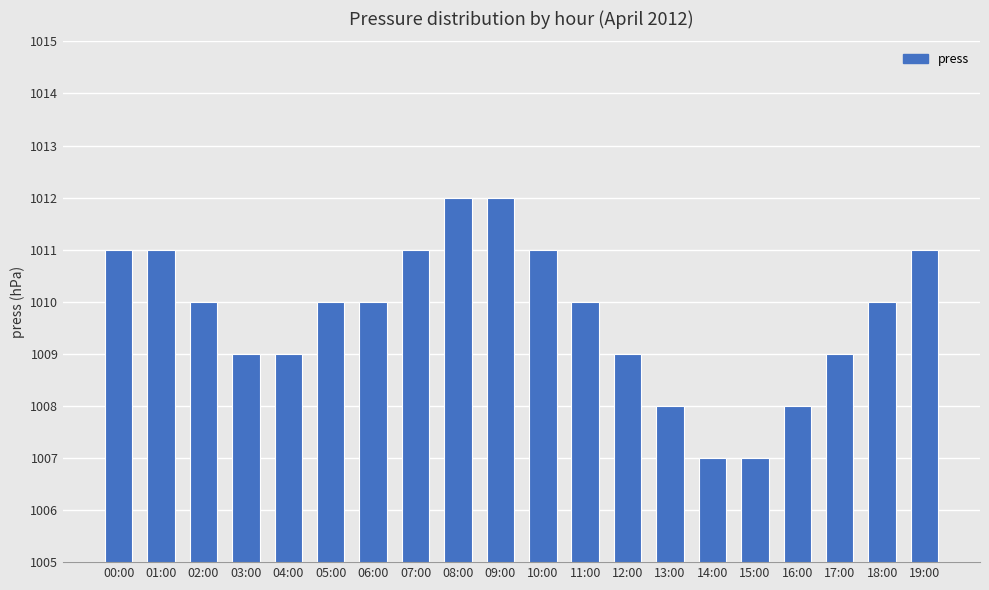

The chart shows a value of 521 at 08:00. True or false?

False